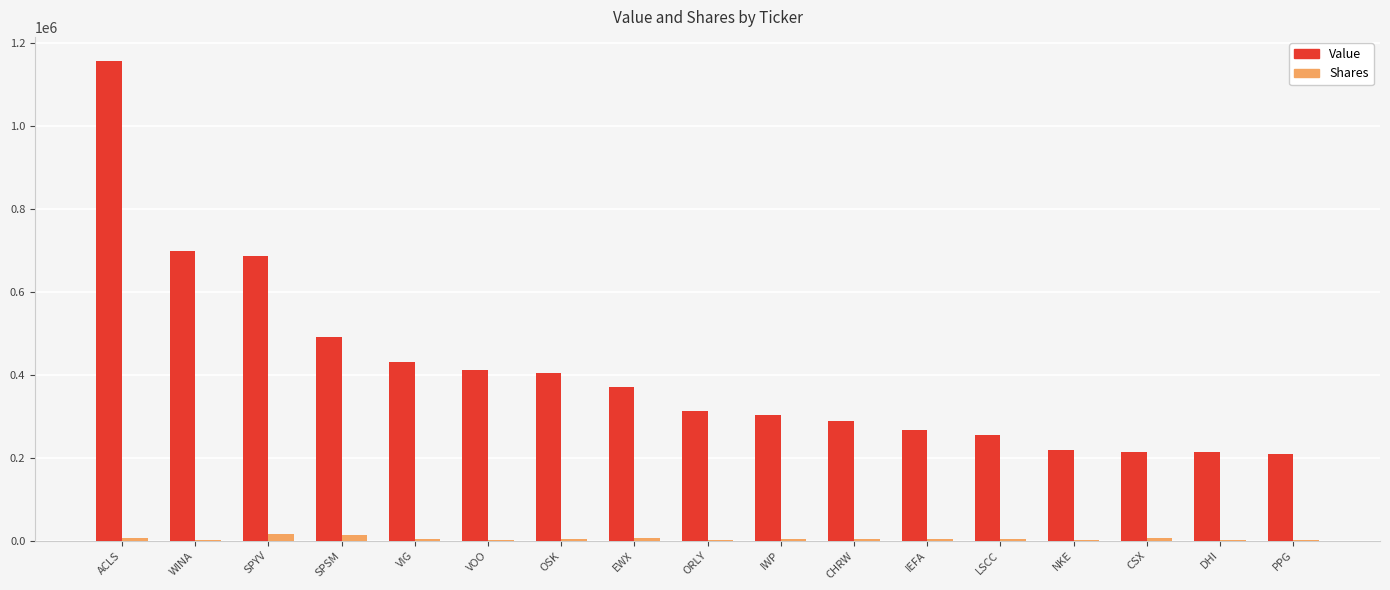

Which series has the largest total across all categories?

Value